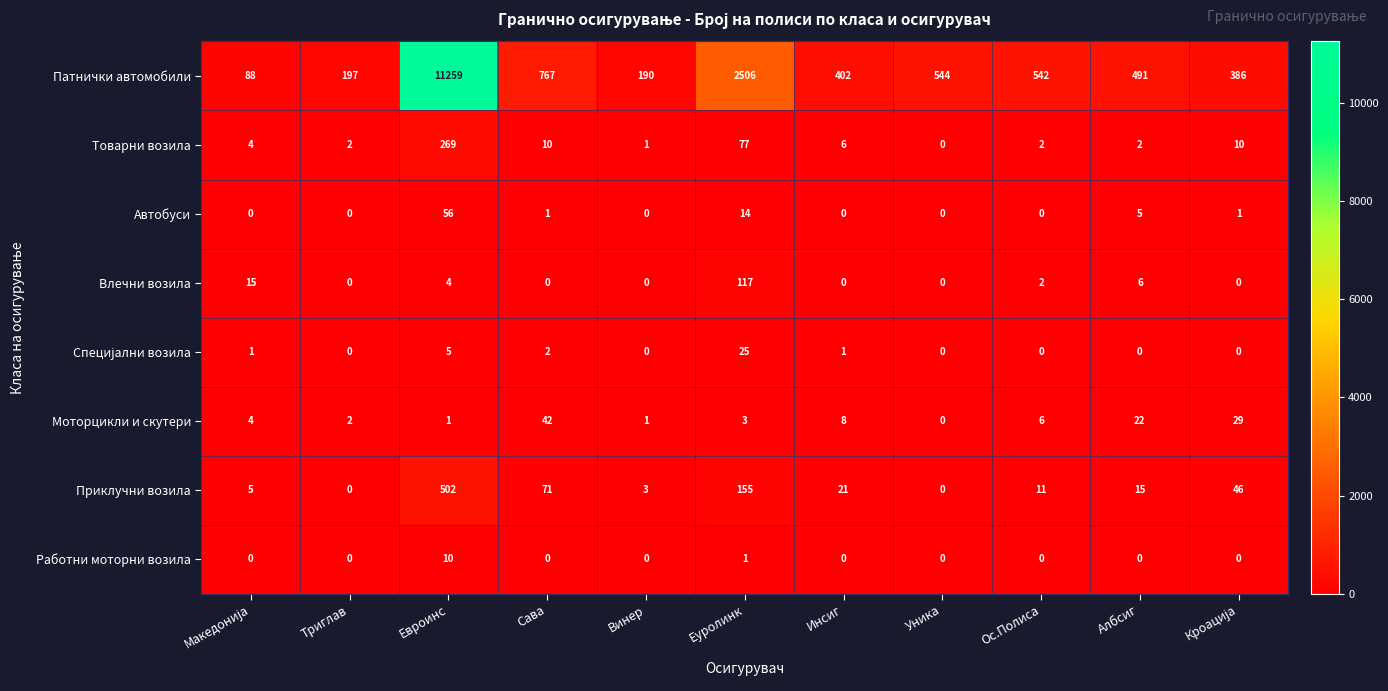

Which series has the widest spread of values?

Патнички автомобили